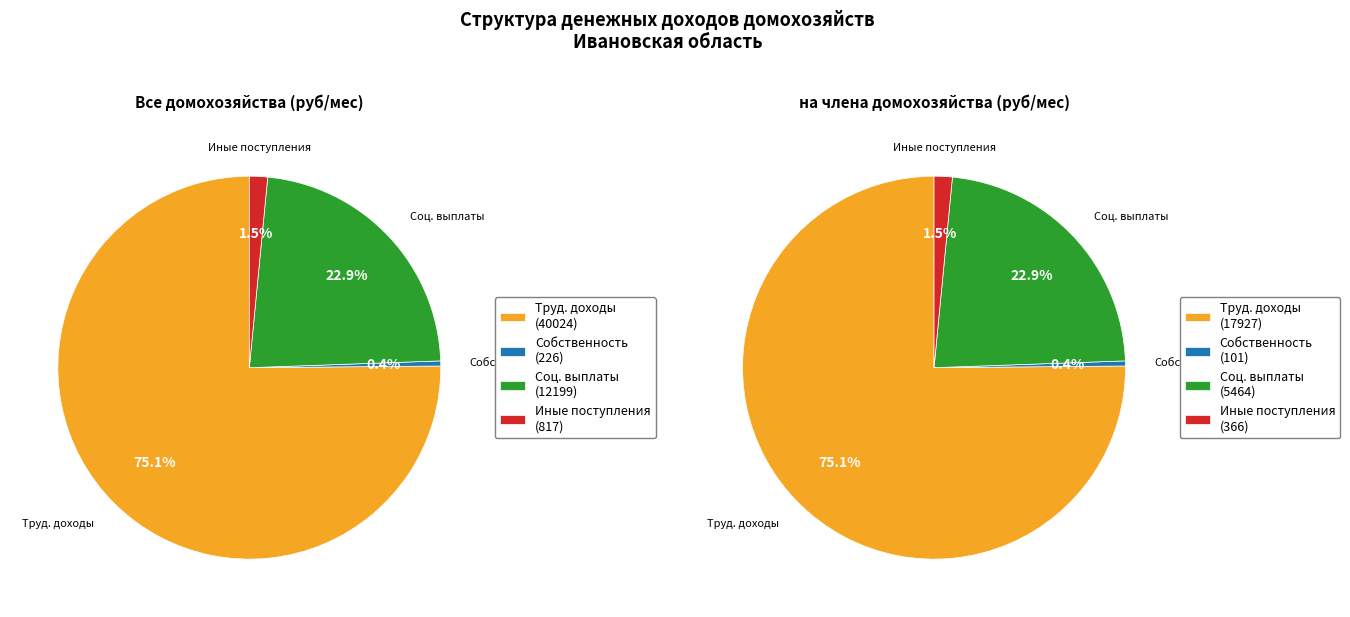

The Доход от собственности – всего slice represents 0% of the pie. True or false?

True